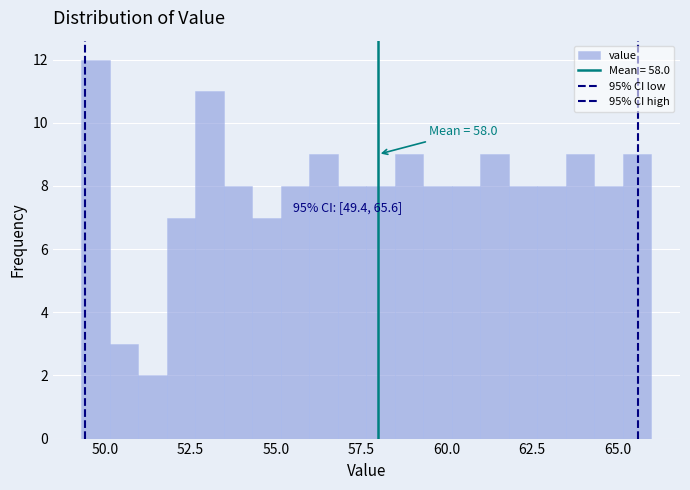

Around what value on the x-axis is the tallest bar? Give the approximate position of its centre, as read against the axis.

49.5